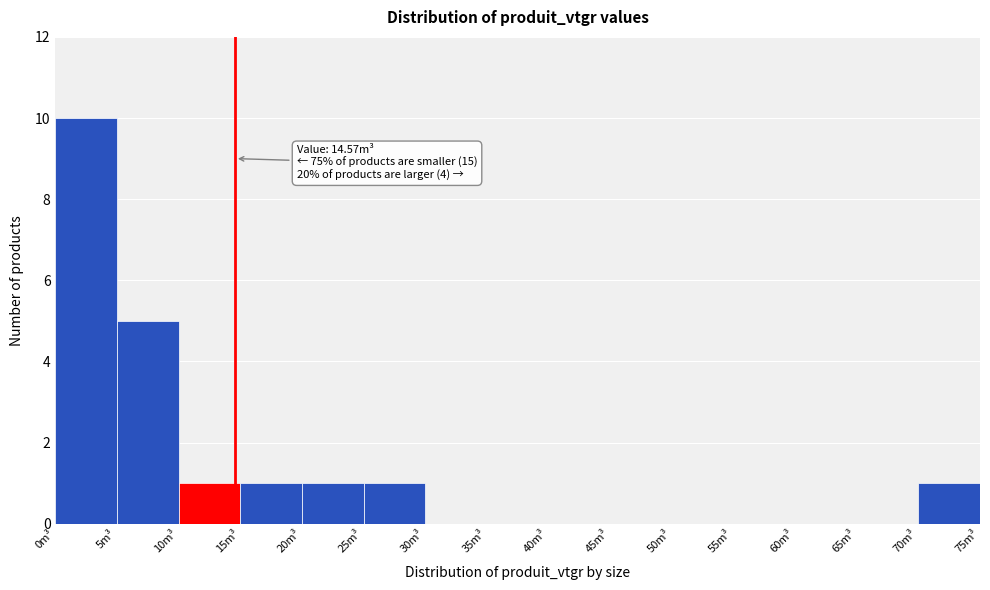

Over which range of the x-axis is the bar tallest?

0 to 5